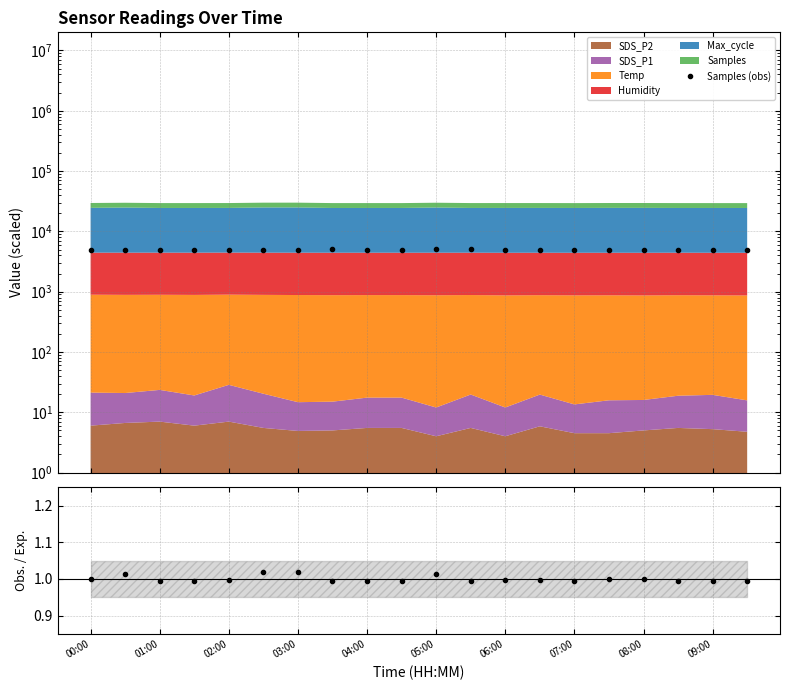

Reading left to right, list all the values displayed in this chart.

Samples (obs): 4995.6	4978.4	4993.9	4993.5	4993.9	4994.8	4993.6	5009.7	4993.8	4978.4	5010.0	5009.7	4993.5	4977.6	4977.4	4993.4	4993.5	4993.3	4977.9	4994.0
Obs./Exp.: 1.0	1.0	1.0	1.0	1.0	1.0	1.0	1.0	1.0	1.0	1.0	1.0	1.0	1.0	1.0	1.0	1.0	1.0	1.0	1.0